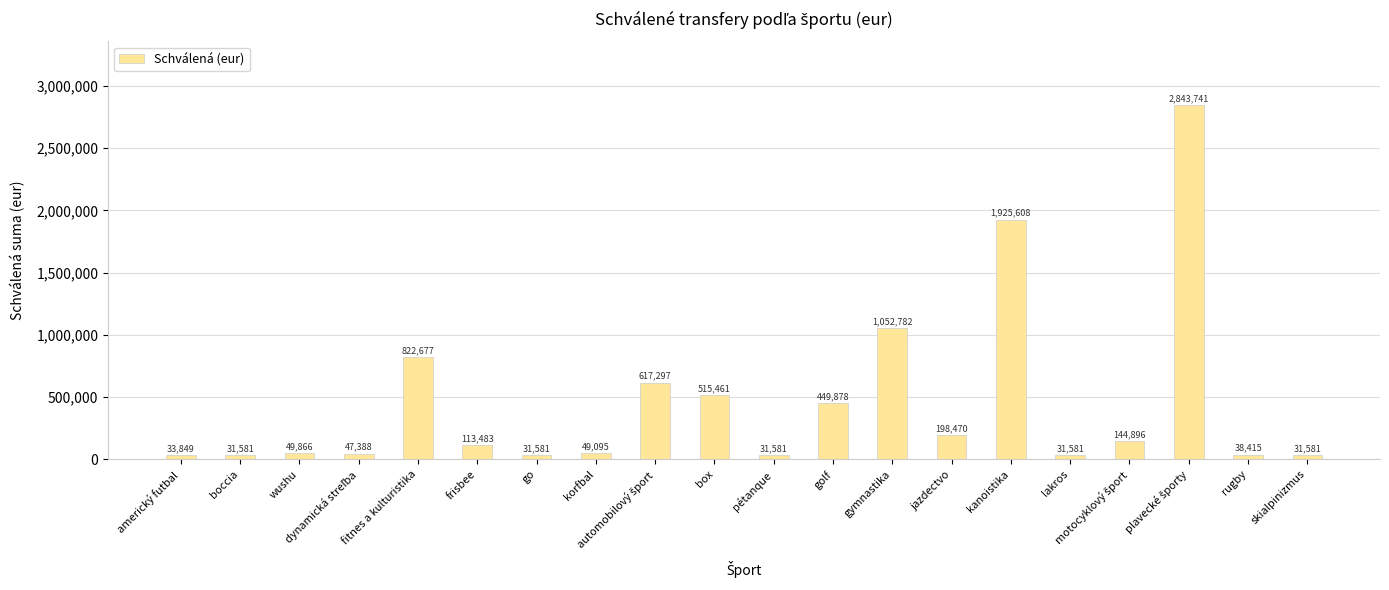

At which label is the value closest to 1437661?

gymnastika